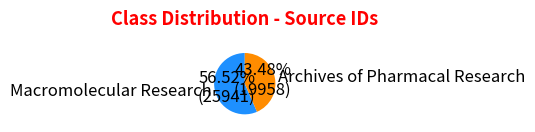

What is the smallest slice in the pie chart?

Archives of Pharmacal Research